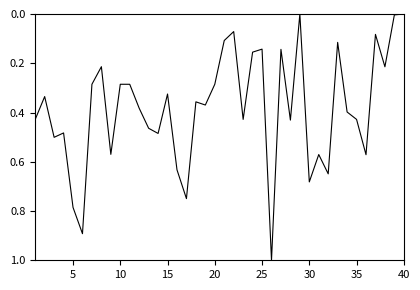

What is the greatest value displayed?

1.0